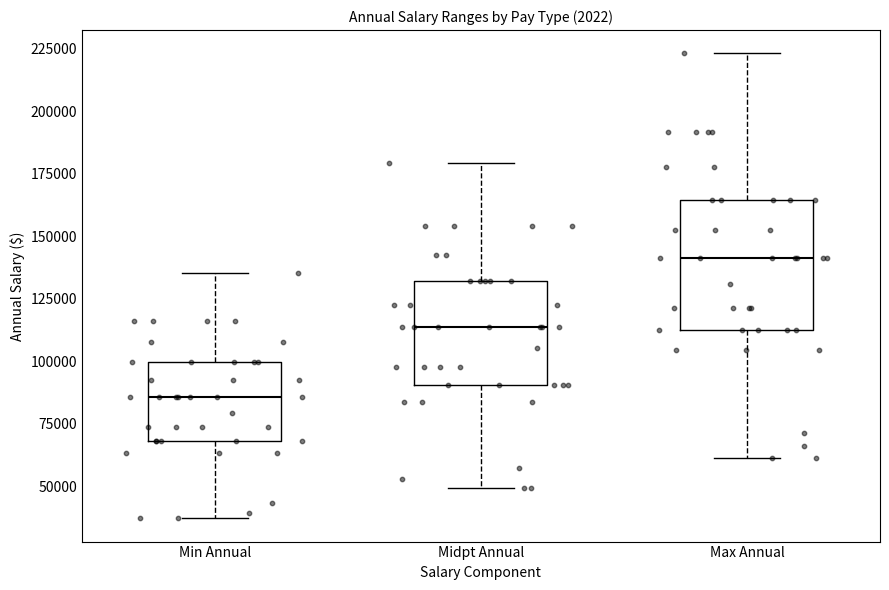

Where does the upper whisker of the box for Max Annual end on the y-axis? The values are not printed on the chart, so give them approximately, as read against the axis.

225000